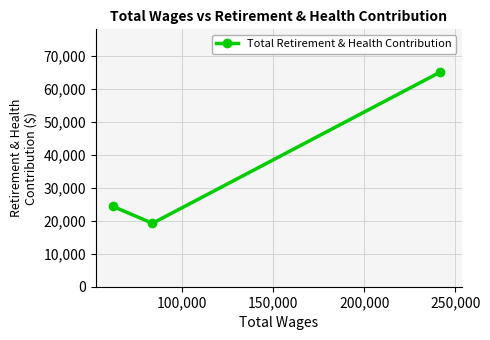

What is the greatest value displayed?

65112